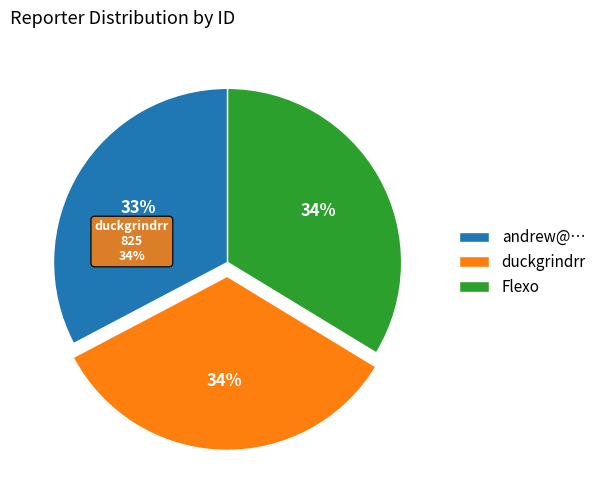

Is it true that Flexo is 34% of the pie?

True